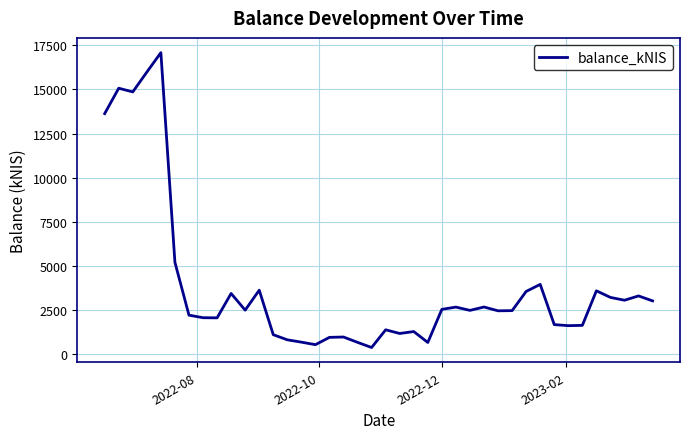

What is the smallest value displayed?

382.4